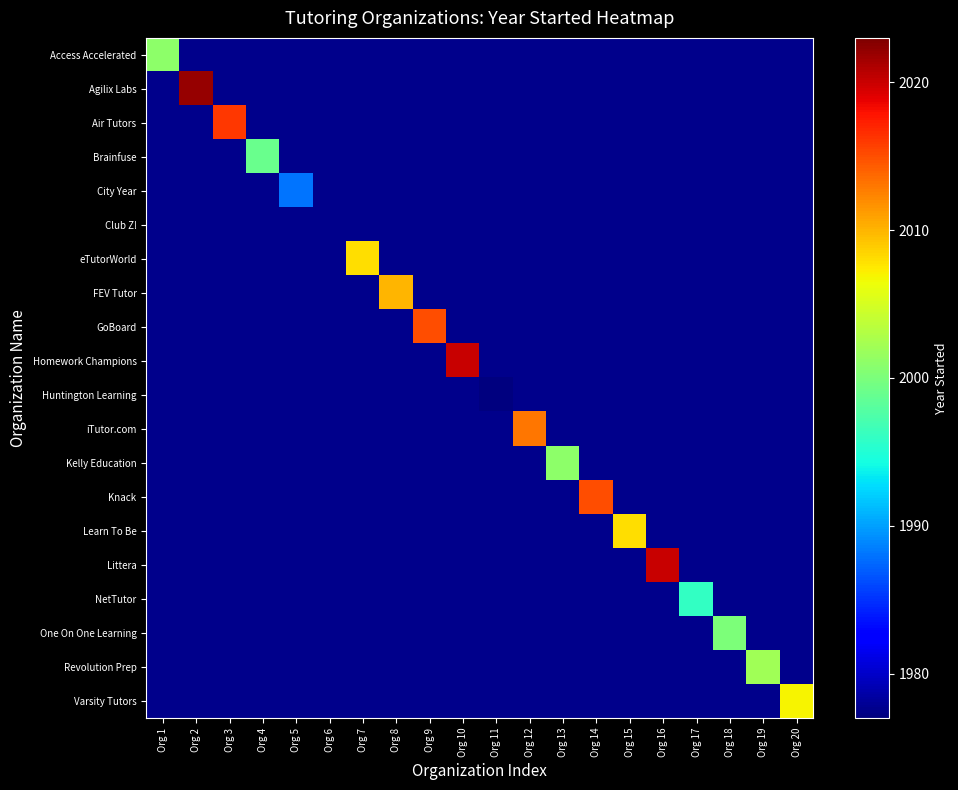

What is the greatest value displayed?

2022.0